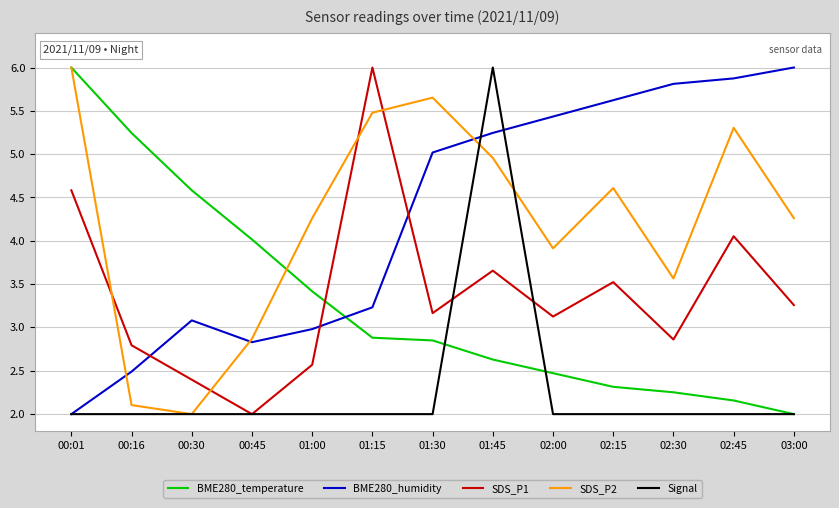

What is the sum of the SDS_P1 values at 02:15 and 03:00?

6.8